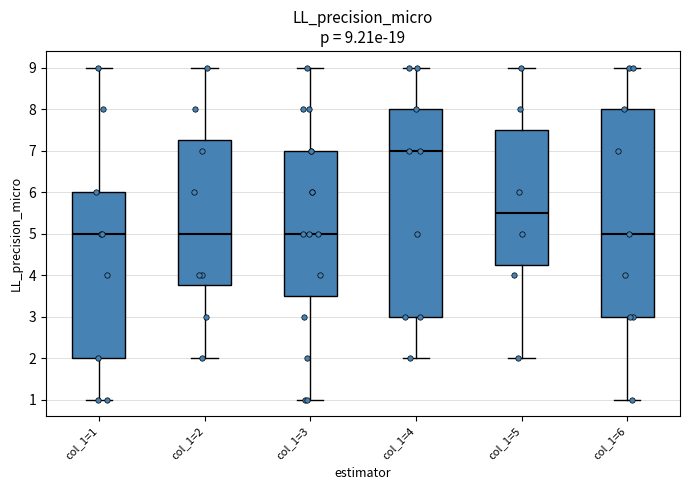

Which box has the highest median line?

col_1=4